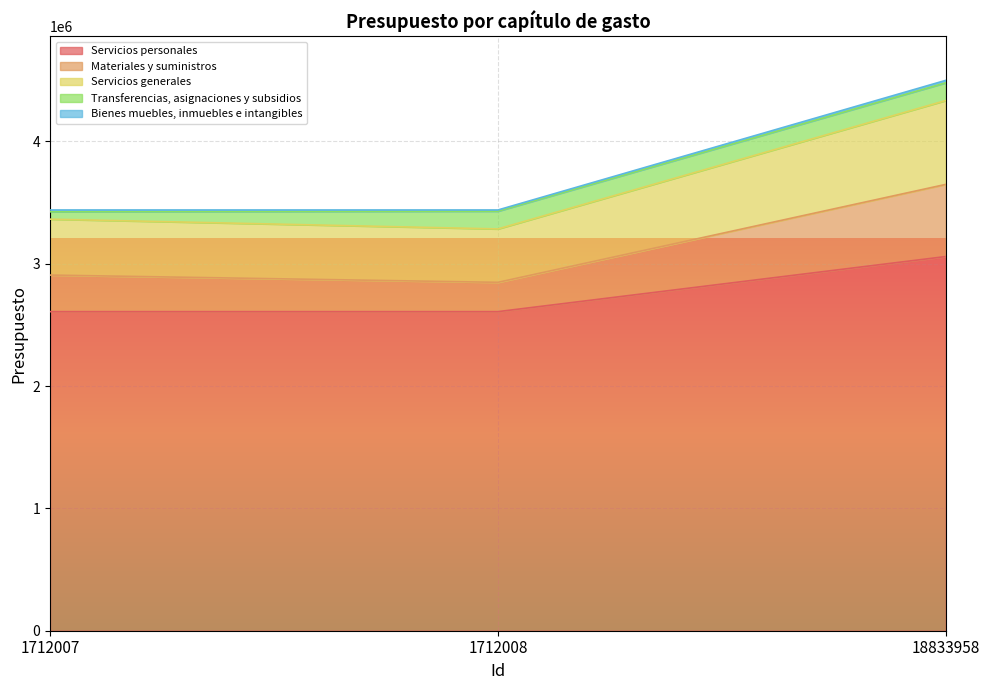

True or false: Servicios generales has a value of 4093264.6 at 1712007.

False